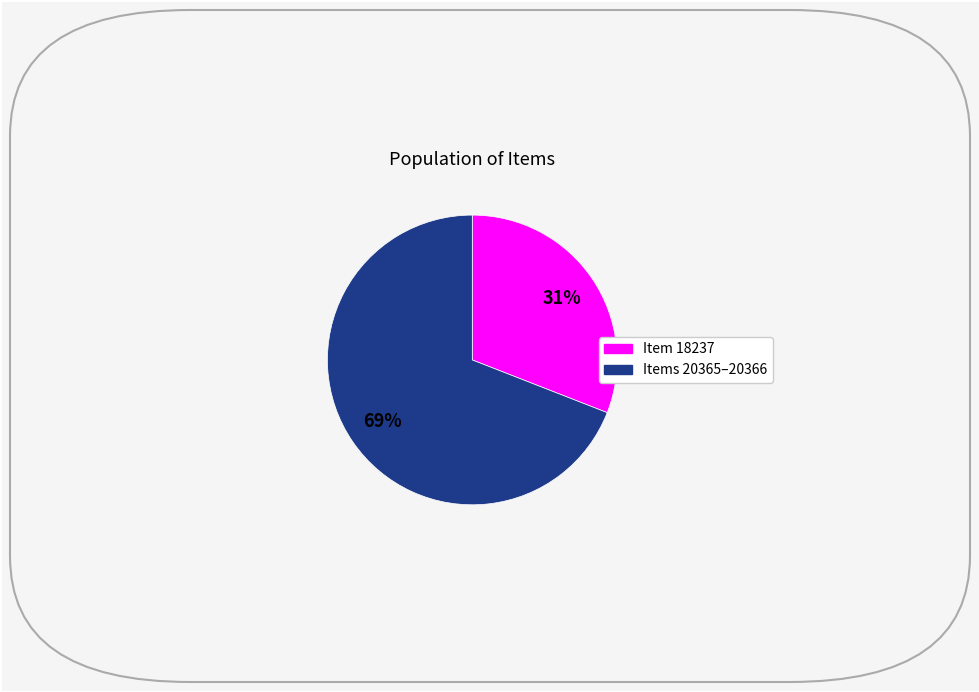

Does any single category account for the majority?

Yes